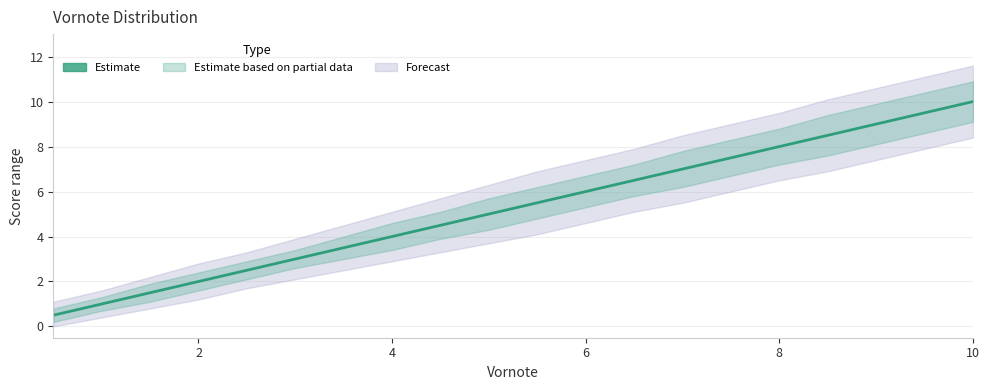

What is the sum of all values?

105.0